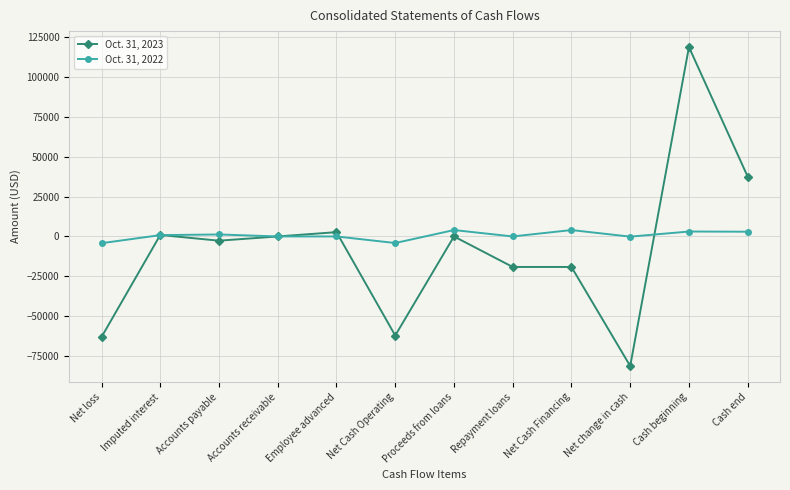

At which label does Oct. 31, 2023 reach its minimum?

Net change in cash